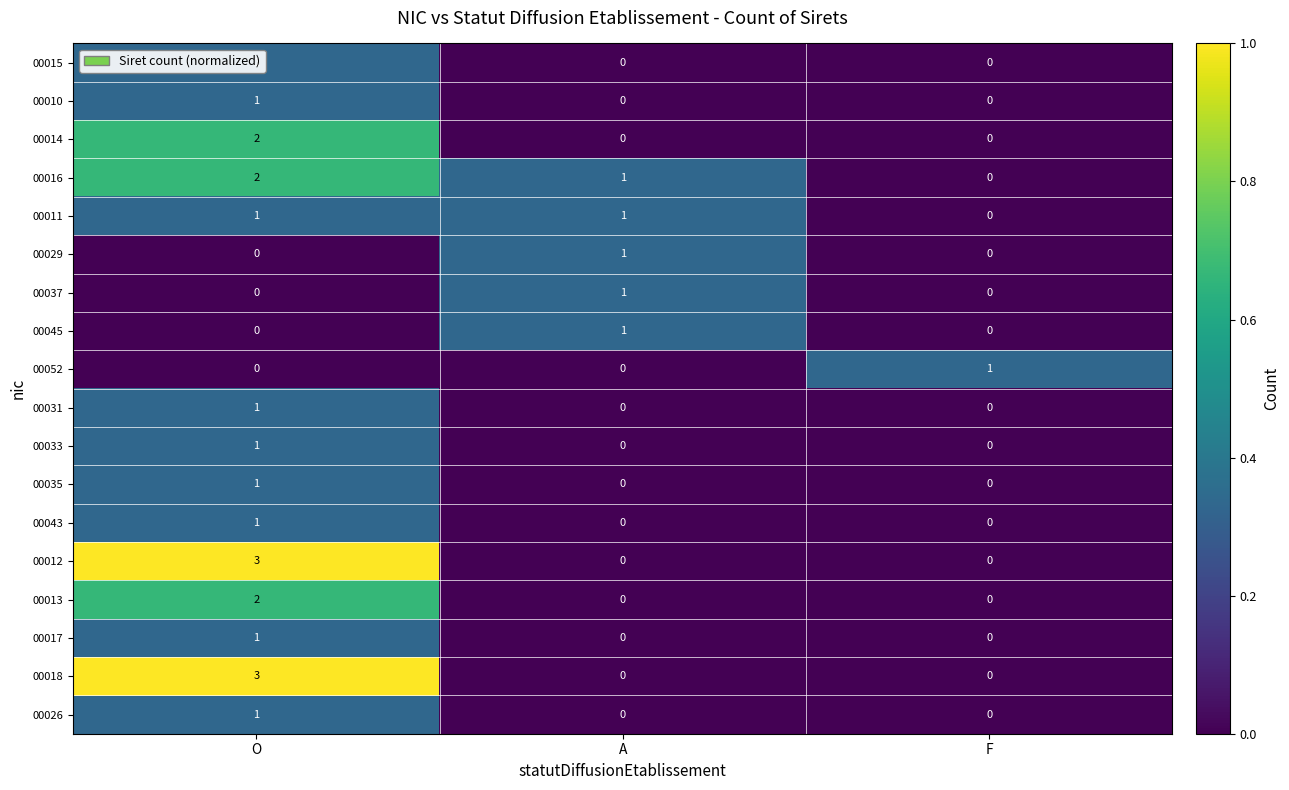

The 00013 series shows 0 at F. True or false?

True